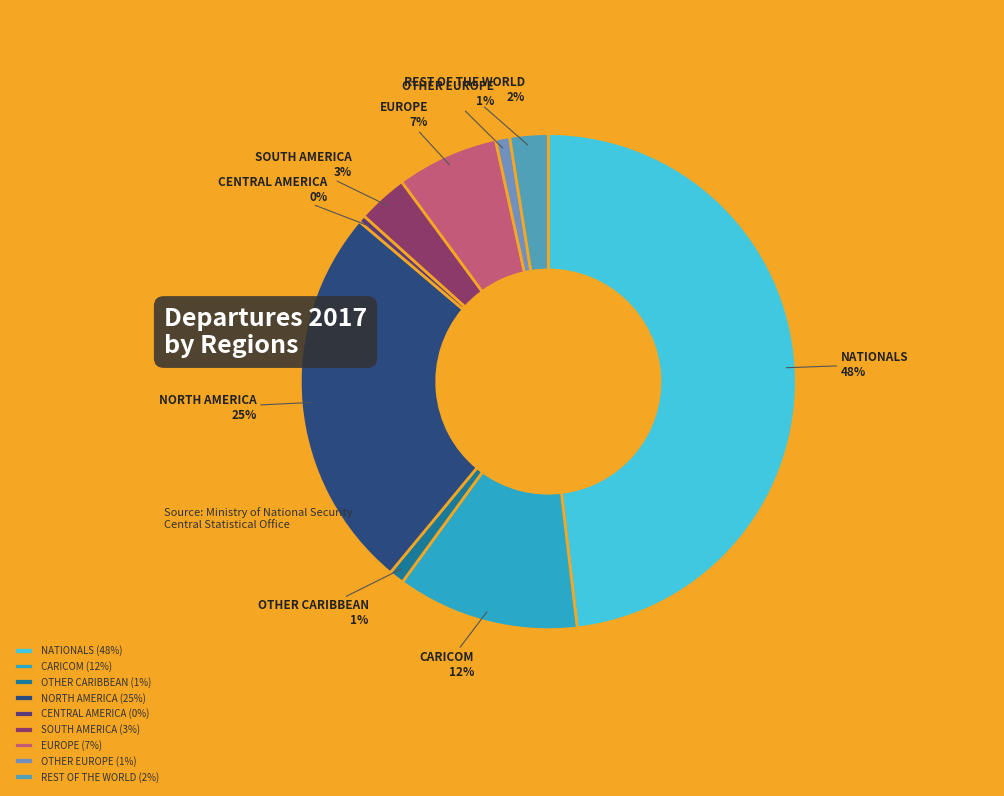

What percentage is the OTHER EUROPE slice, to the nearest percent?

1%